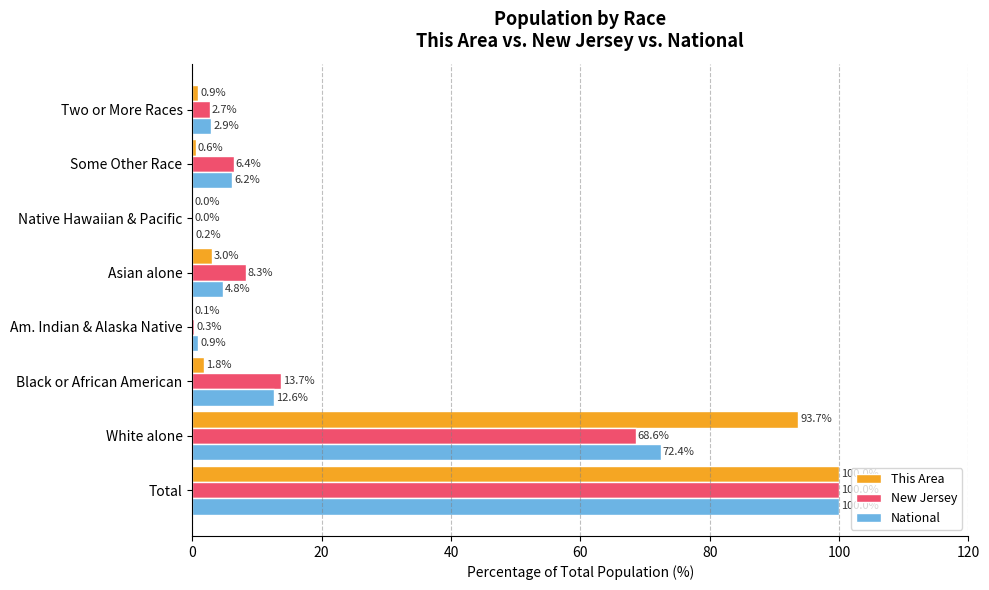

Is it true that National equals 16.5 at Black or African American?

False